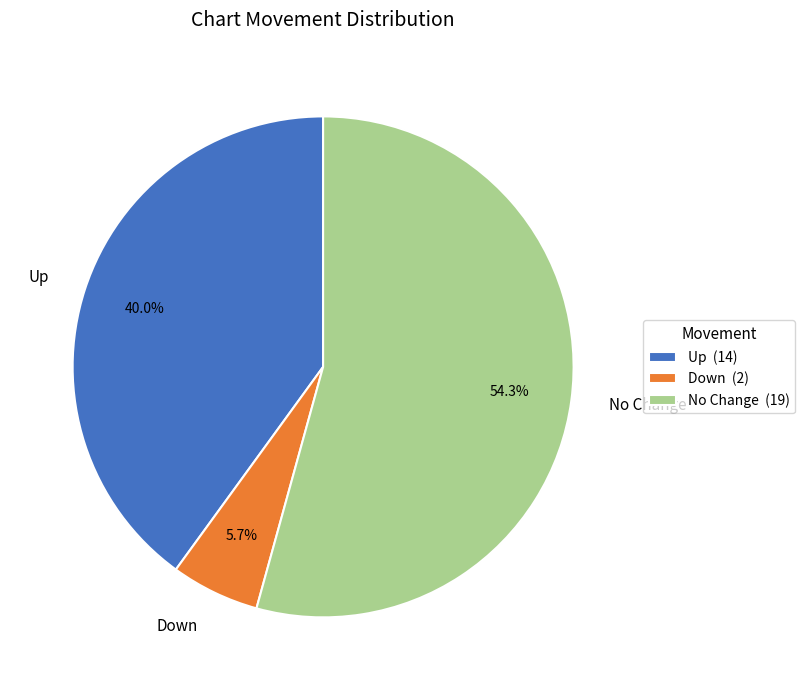

How many slices are in this pie chart?

3